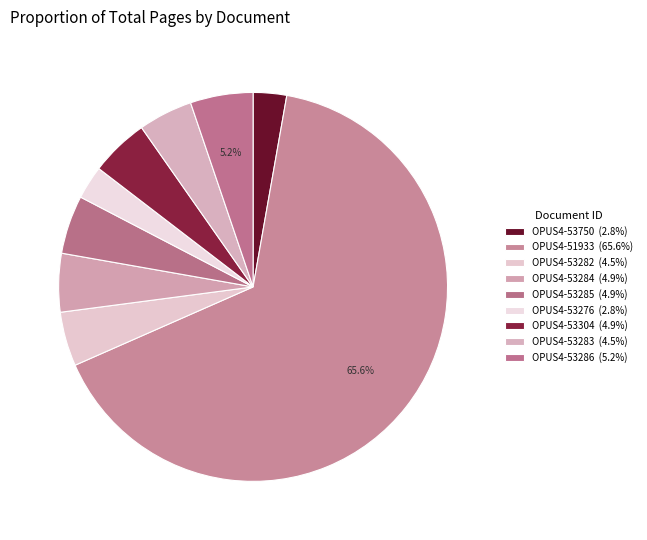

True or false: OPUS4-51933 accounts for 66% of the total.

True